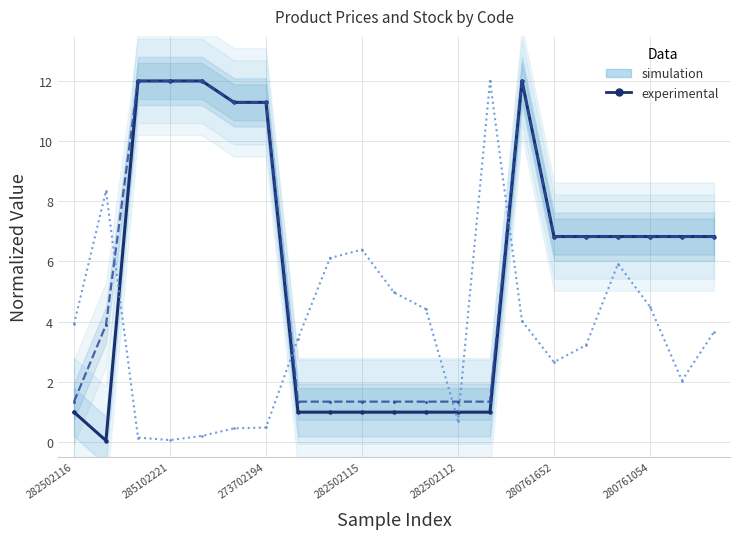

Reading left to right, extract all data points from this chart.

Ціна: 1.0	0.0	12.0	12.0	12.0	11.3	11.3	1.0	1.0	1.0	1.0	1.0	1.0	1.0	12.0	6.8	6.8	6.8	6.8	6.8	6.8
Доп. ціна: 1.3	3.9	12.0	12.0	12.0	11.3	11.3	1.3	1.3	1.3	1.3	1.3	1.3	1.3	12.0	6.8	6.8	6.8	6.8	6.8	6.8
Залишок: 3.9	8.3	0.1	0.1	0.2	0.4	0.5	3.4	6.1	6.4	5.0	4.4	0.7	12.0	4.0	2.7	3.2	5.9	4.5	2.0	3.7